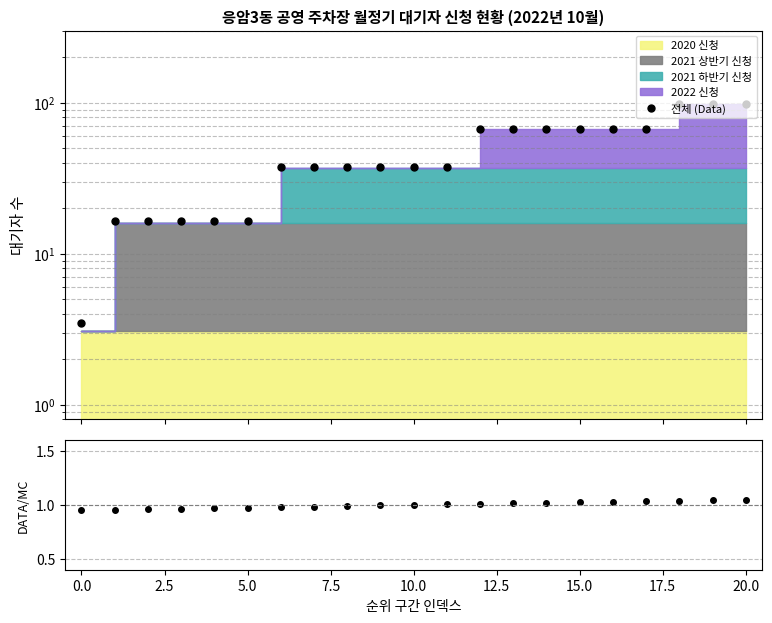

How many values in the 전체 (Data) series are below 37?

6